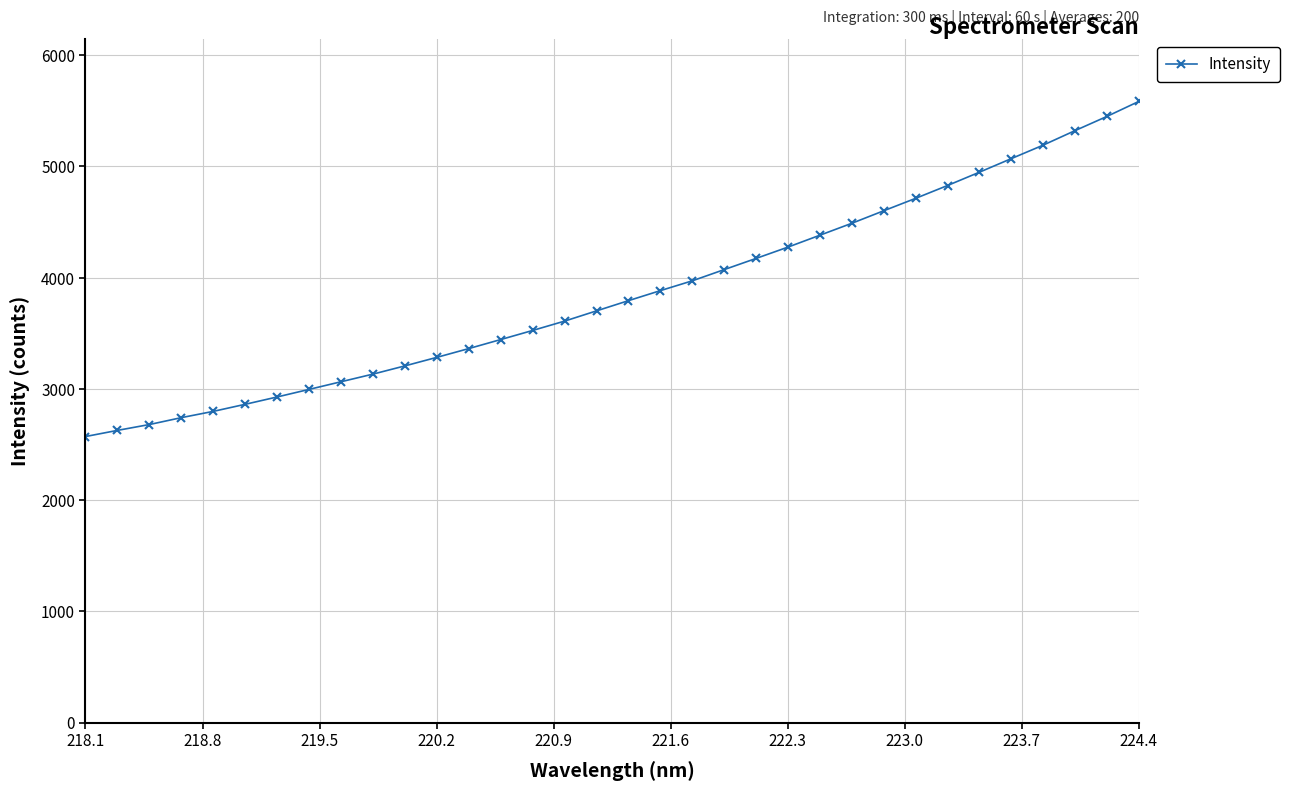

Is this an area chart (filled region under the line)?

No